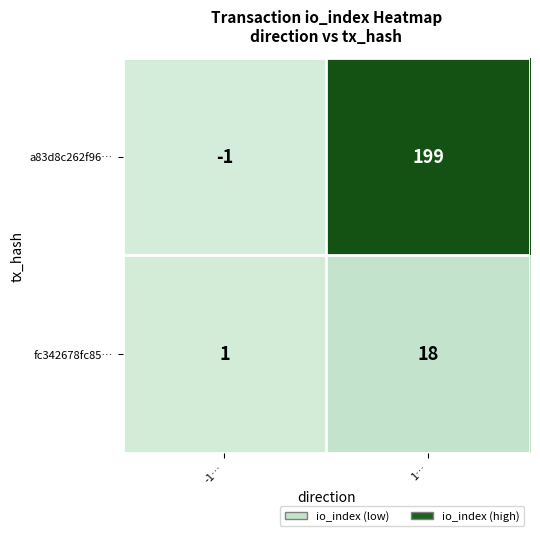

How many series are shown in this chart?

2